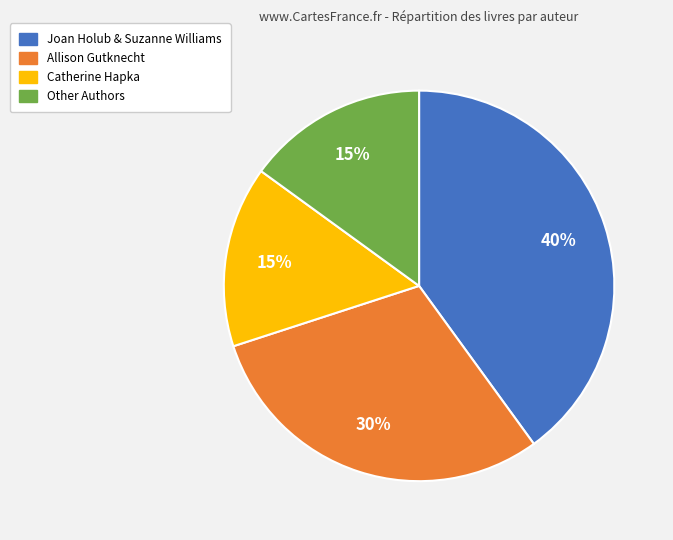

What is the ratio of the value at Catherine Hapka to the value at Other Authors?

1.0